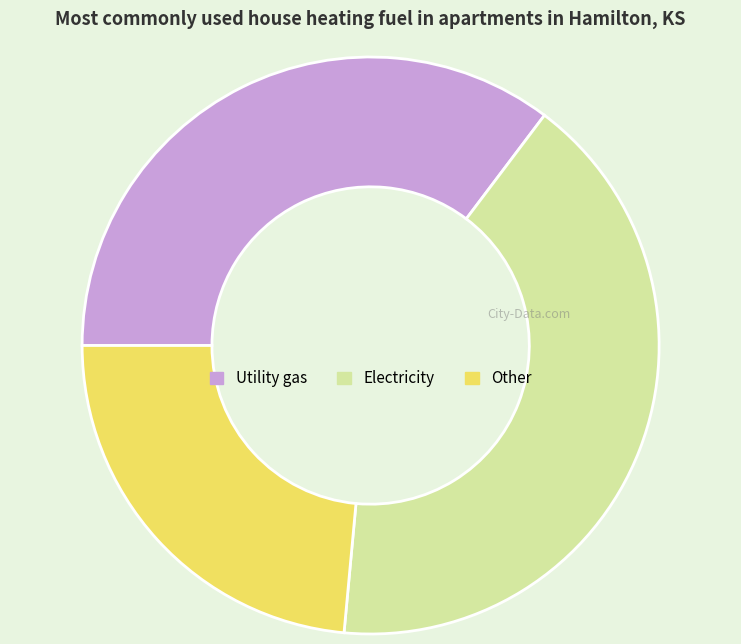

Is Utility gas the majority of the pie?

No